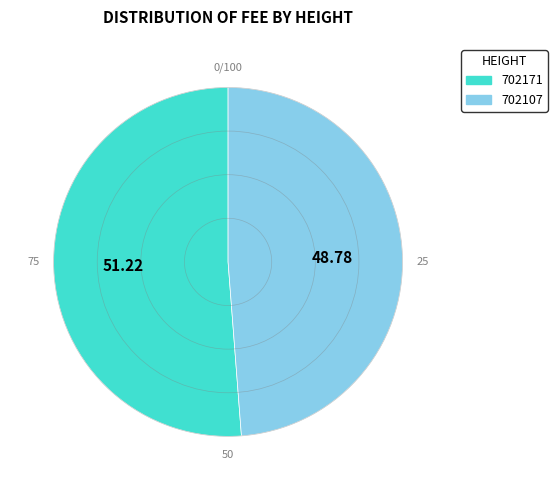

Do 702107 and 702171 together represent more than half of the pie?

Yes